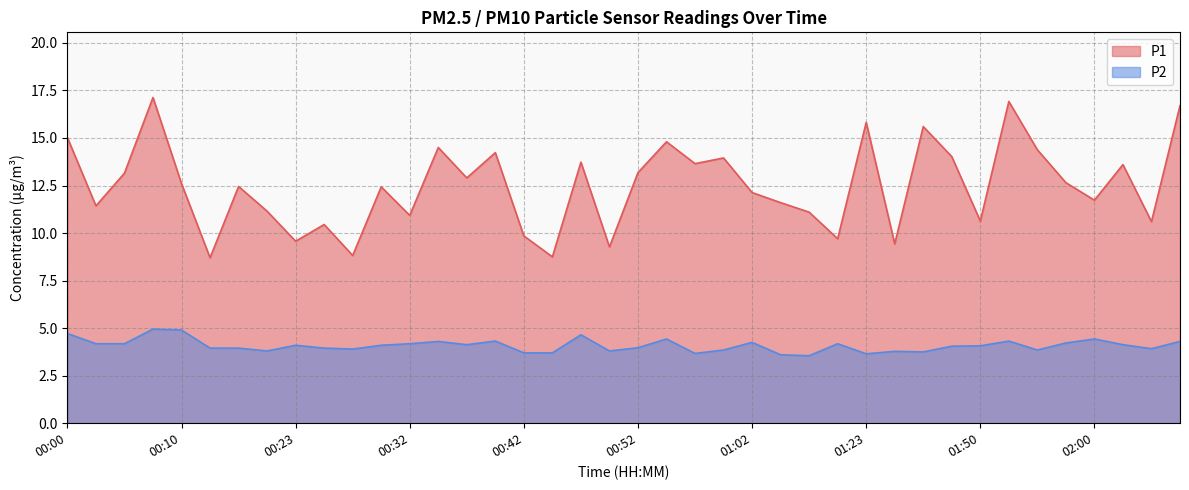

Reading right to left, extract all data points from this chart.

P1: 02:14=16.7	02:11=10.6	02:09=13.6	02:00=11.7	01:57=12.7	01:55=14.4	01:52=16.9	01:50=10.6	01:47=14.0	01:44=15.6	01:28=9.4	01:23=15.8	01:09=9.7	01:07=11.1	01:04=11.6	01:02=12.1	00:59=13.9	00:57=13.7	00:54=14.8	00:52=13.2	00:50=9.3	00:47=13.7	00:44=8.8	00:42=9.8	00:40=14.2	00:37=12.9	00:35=14.5	00:32=10.9	00:30=12.4	00:27=8.8	00:25=10.4	00:23=9.6	00:20=11.2	00:15=12.4	00:12=8.7	00:10=12.6	00:07=17.1	00:05=13.2	00:03=11.4	00:00=15.0
P2: 02:14=4.3	02:11=3.9	02:09=4.1	02:00=4.4	01:57=4.2	01:55=3.9	01:52=4.3	01:50=4.1	01:47=4.0	01:44=3.8	01:28=3.8	01:23=3.6	01:09=4.2	01:07=3.5	01:04=3.6	01:02=4.2	00:59=3.9	00:57=3.7	00:54=4.4	00:52=4.0	00:50=3.8	00:47=4.7	00:44=3.7	00:42=3.7	00:40=4.3	00:37=4.1	00:35=4.3	00:32=4.2	00:30=4.1	00:27=3.9	00:25=4.0	00:23=4.1	00:20=3.8	00:15=4.0	00:12=4.0	00:10=4.9	00:07=5.0	00:05=4.2	00:03=4.2	00:00=4.7